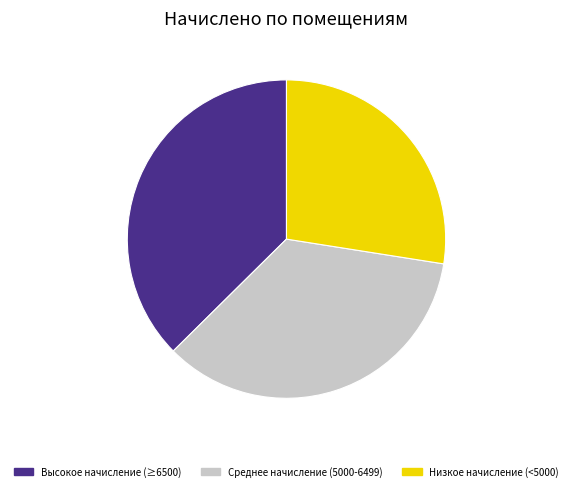

Is there a majority slice in this chart?

No